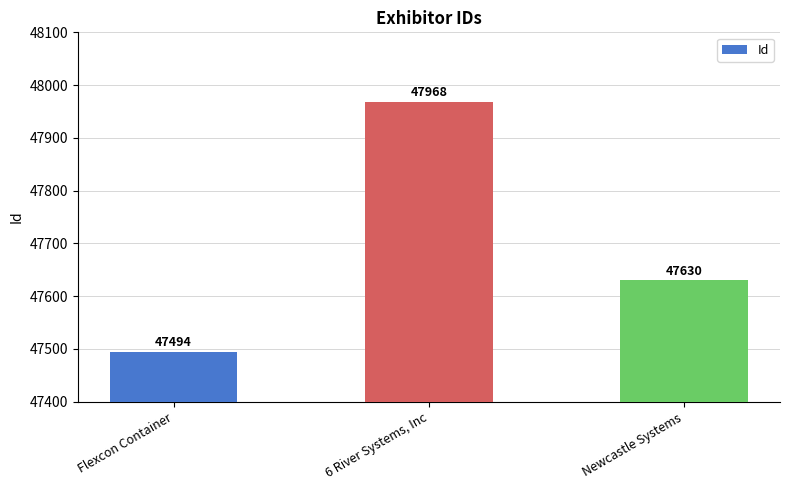

True or false: the data shows 69213 at Flexcon Container.

False